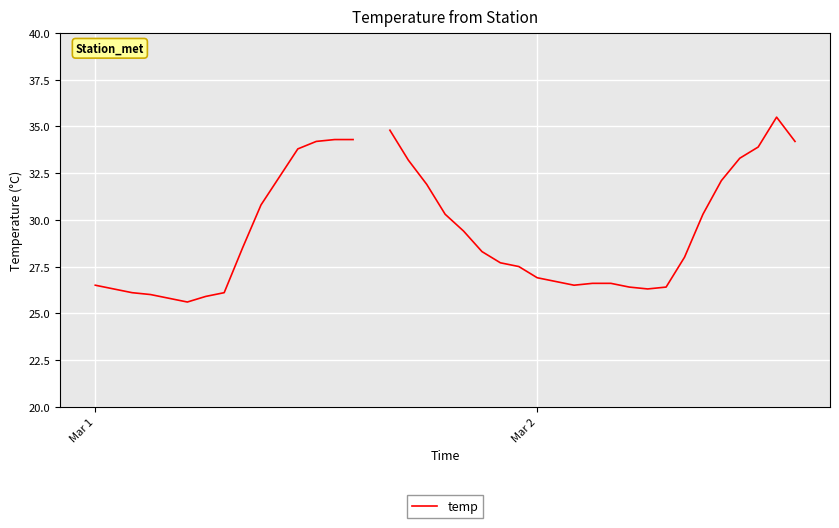

How many distinct data groups are displayed?

1